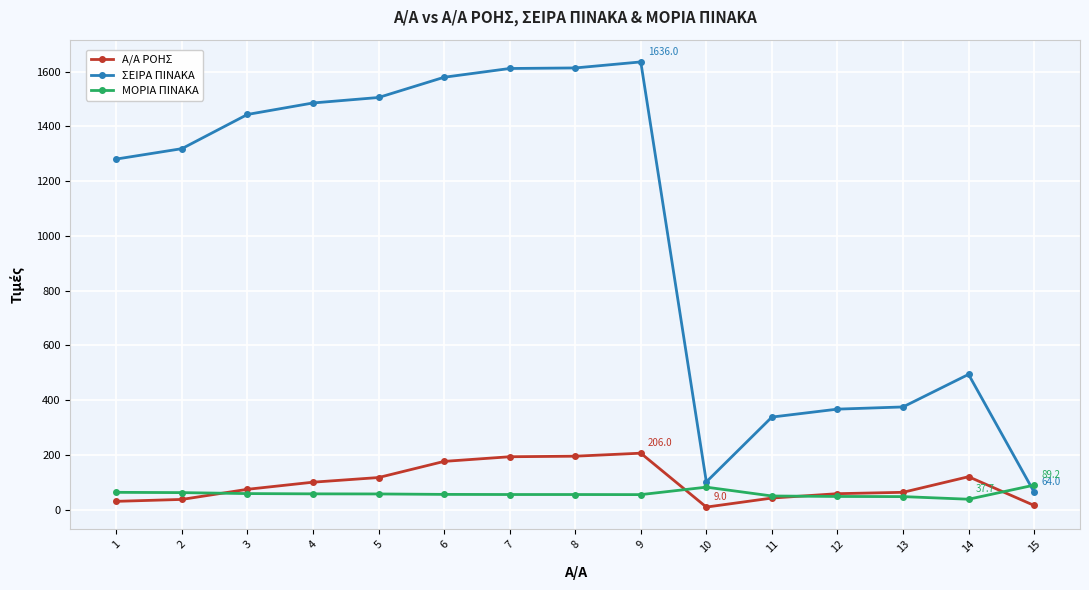

Is it true that ΜΟΡΙΑ ΠΙΝΑΚΑ equals 47.8 at 12?

True